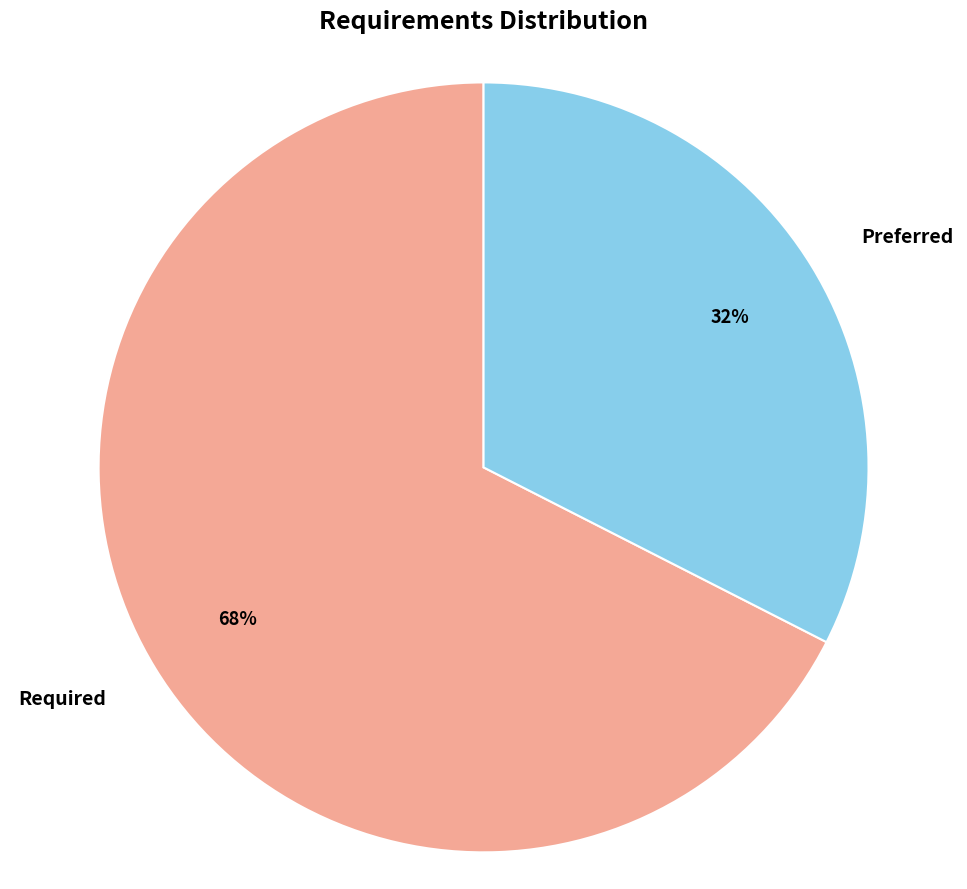

To the nearest percent, what is the combined percentage of Required and Preferred?

100%